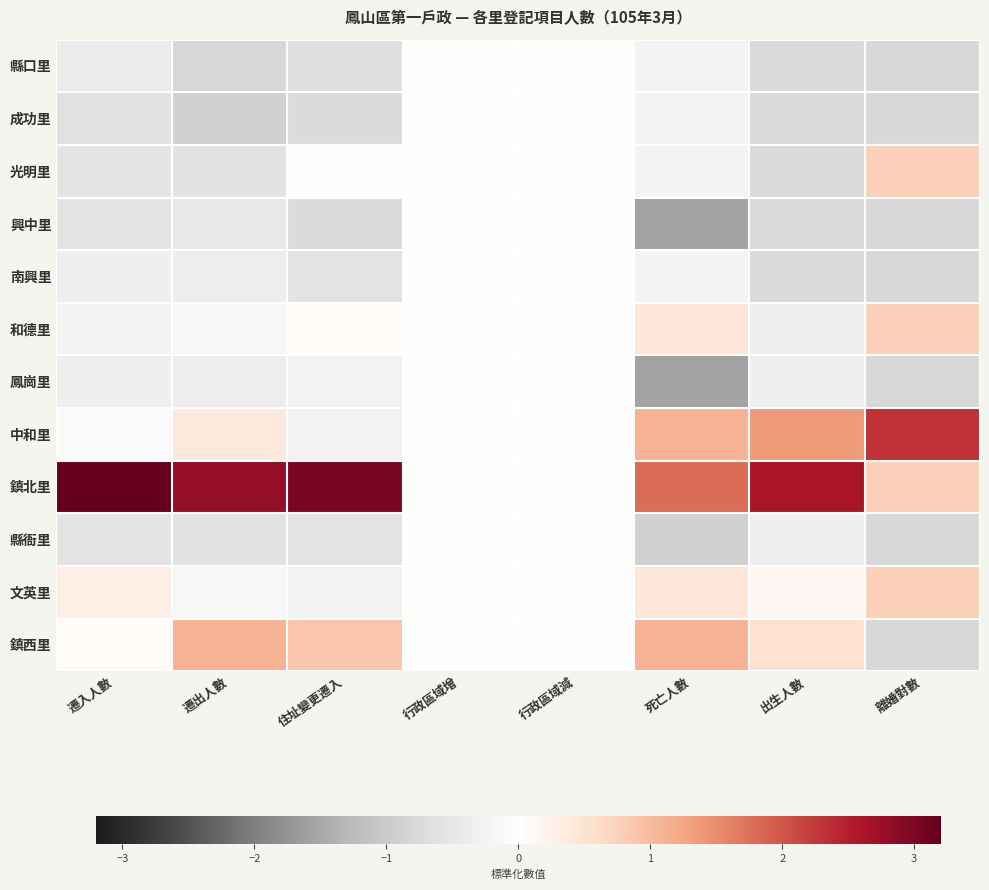

At how many categories does at least one series exceed 0?

6